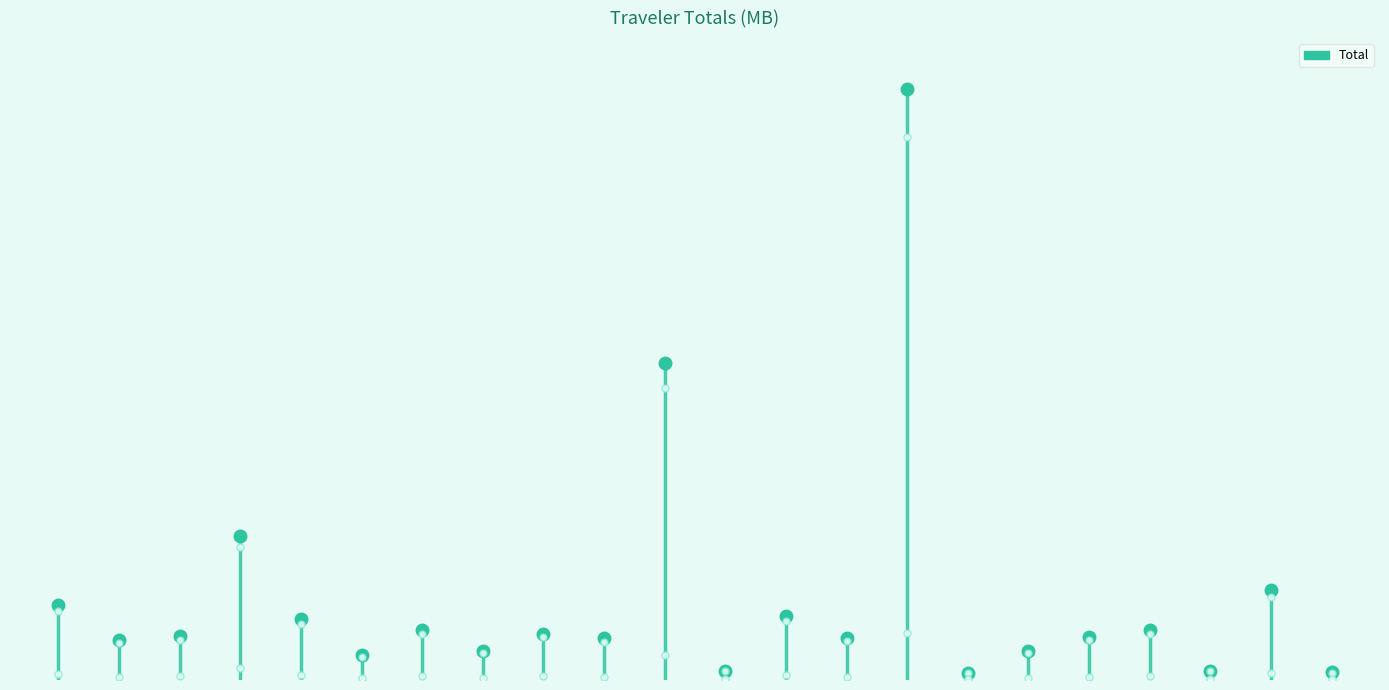

Which category has the highest value across all series?

oscar